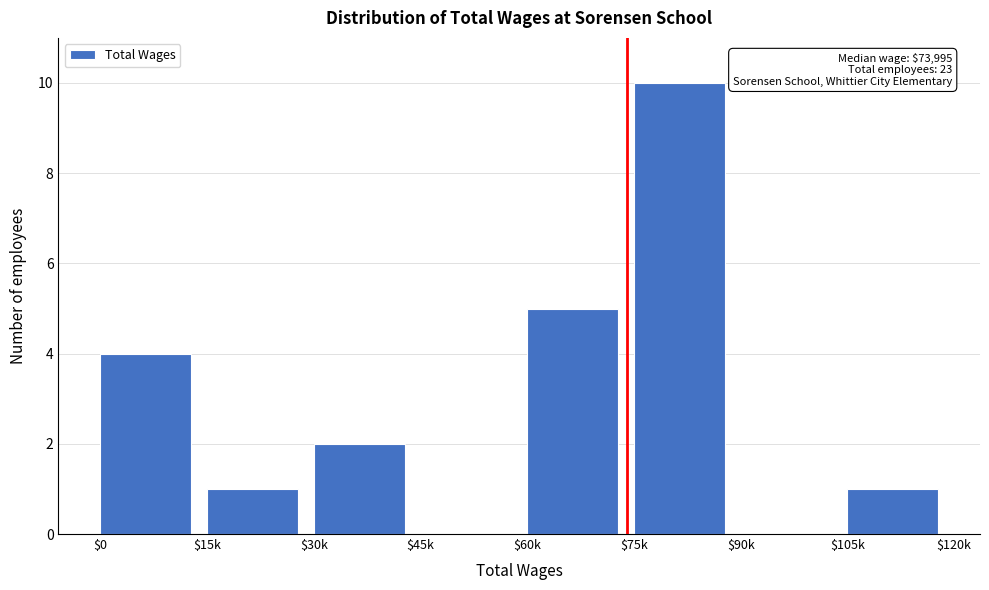

Which category has the highest value across all series?

$75k